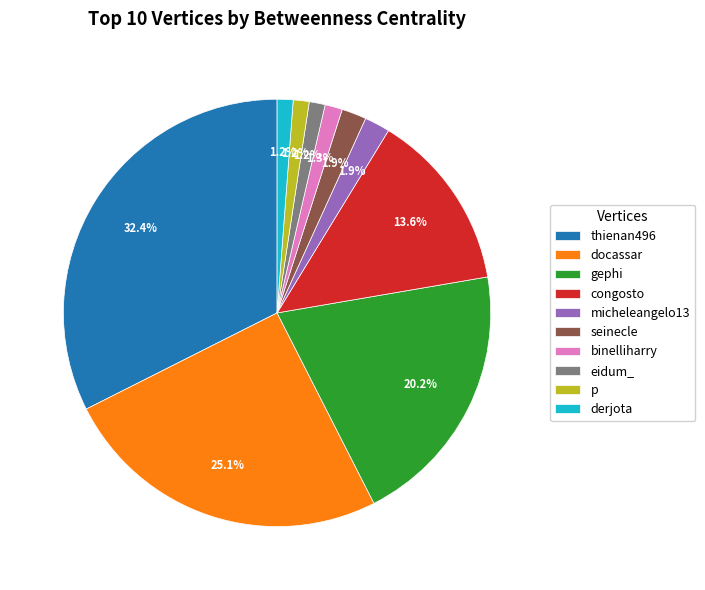

Is there a majority slice in this chart?

No